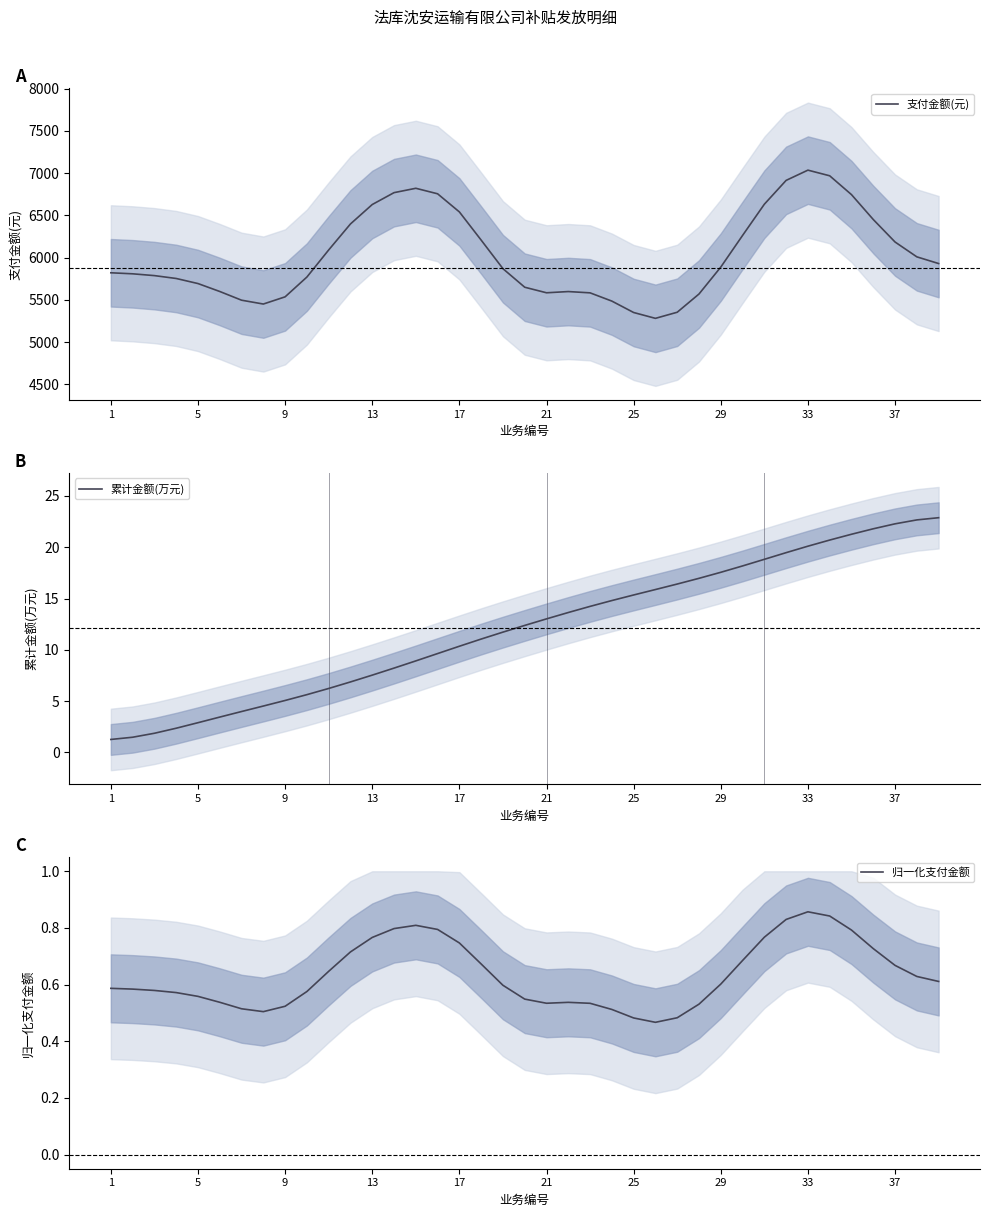

What is the maximum value for 累计金额(万元)?

22.9